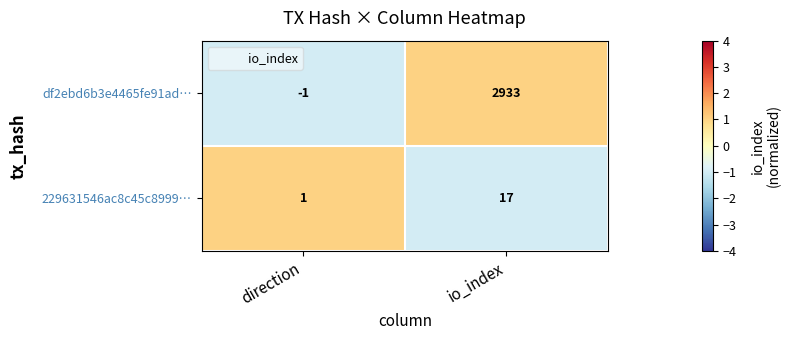

At which label is df2ebd6b3e4465fe91ad… closest to 1466?

direction